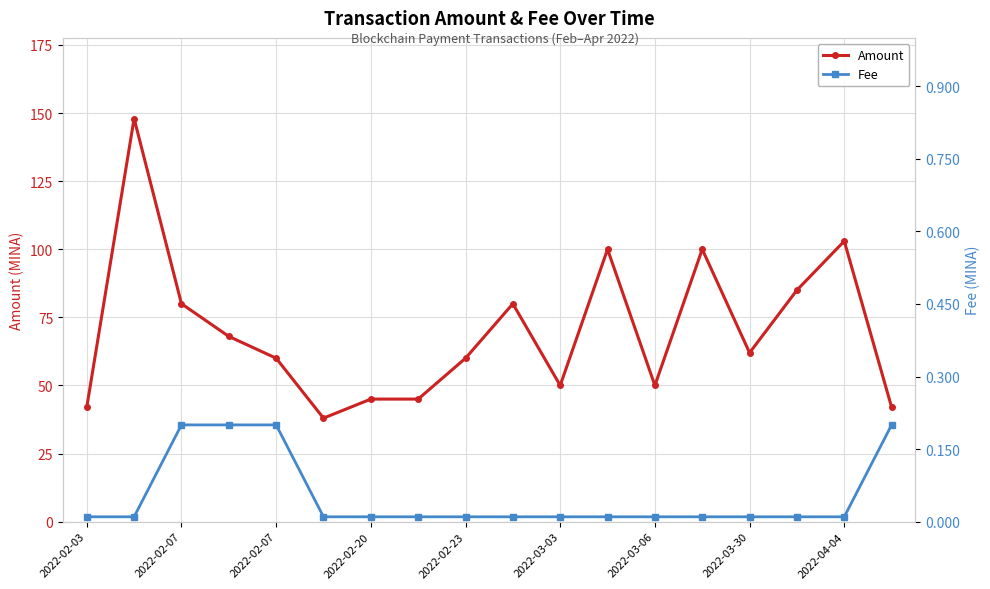

What is the maximum value shown in the chart?

148.0